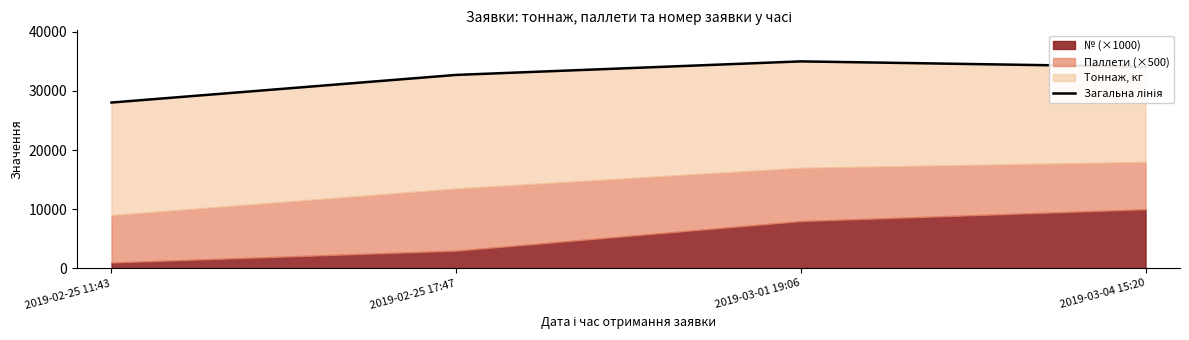

The chart shows a value of 28040 at 2019-02-25 11:43. True or false?

True